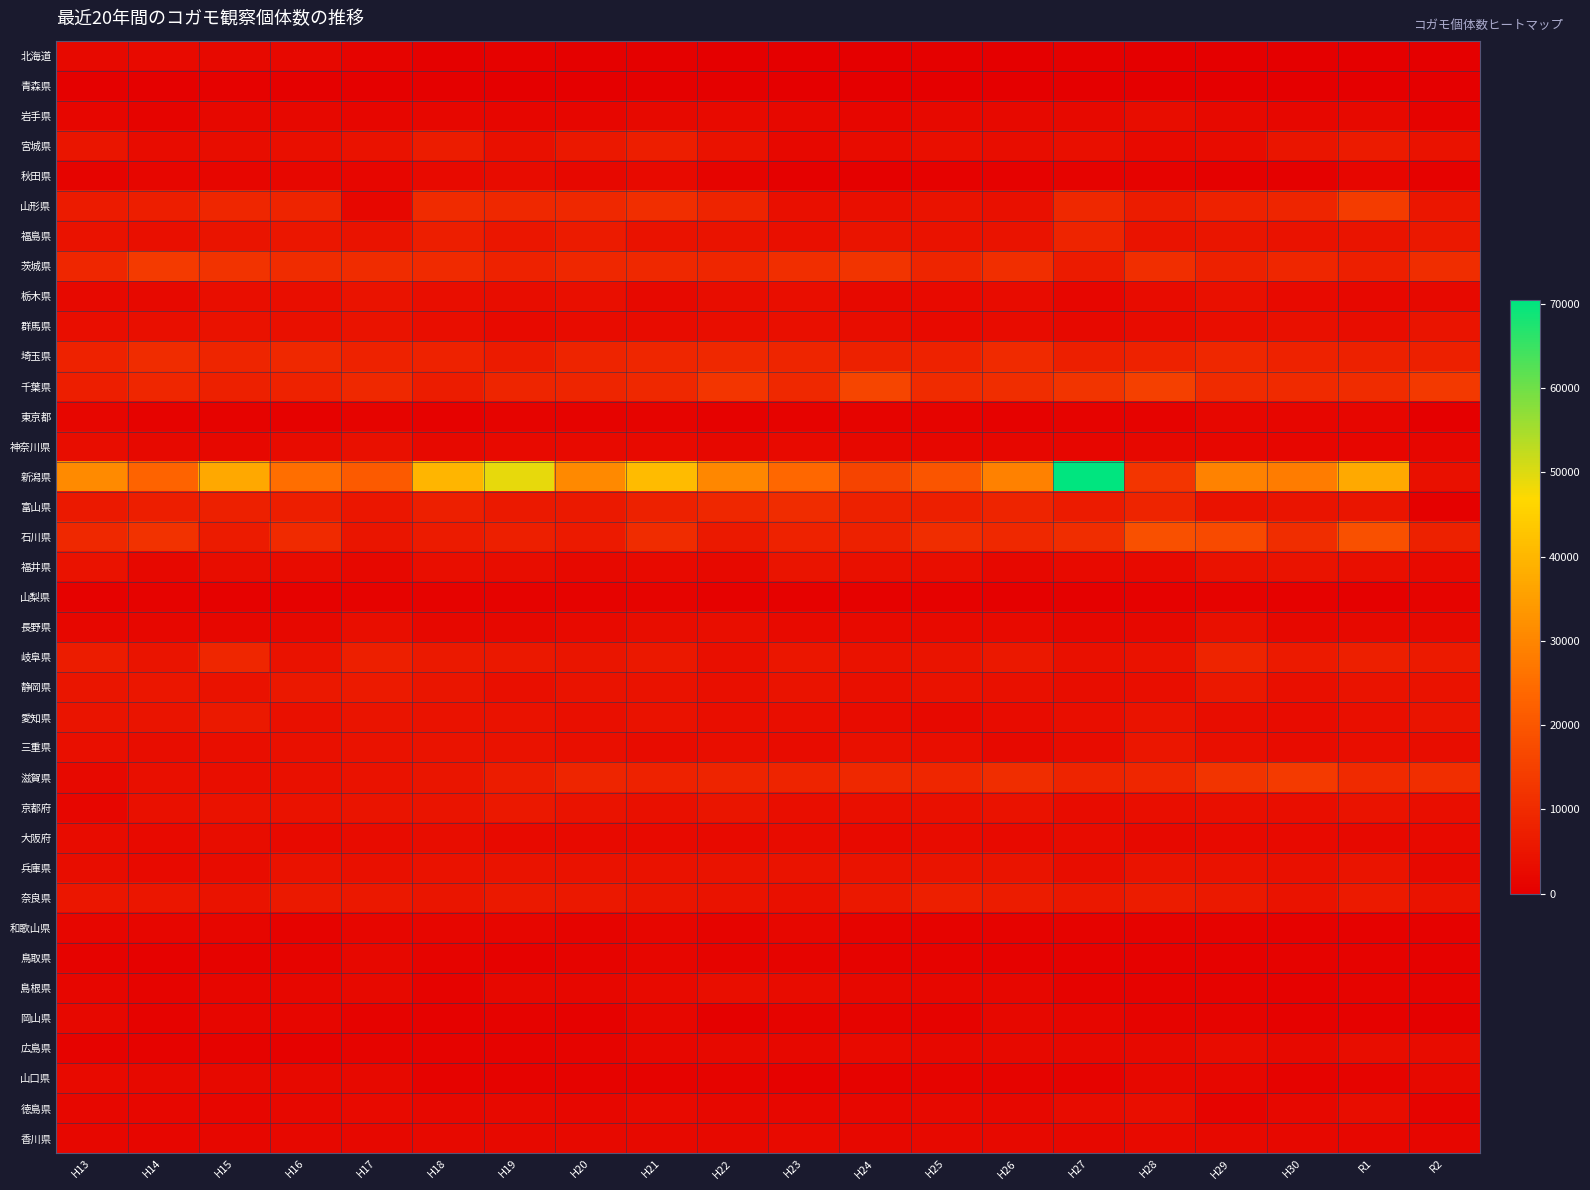

Reading left to right, what are all the values shown in this chart?

北海道: H13=2222	H14=2742	H15=2219	H16=2096	H17=1310	H18=440	H19=635	H20=530	H21=541	H22=269	H23=264	H24=104	H25=362	H26=178	H27=325	H28=252	H29=273	H30=184	R1=129	R2=195
青森県: H13=374	H14=301	H15=769	H16=430	H17=470	H18=503	H19=222	H20=253	H21=376	H22=317	H23=159	H24=161	H25=102	H26=46	H27=217	H28=109	H29=261	H30=50	R1=229	R2=132
岩手県: H13=1408	H14=1351	H15=1998	H16=2146	H17=1512	H18=1893	H19=1570	H20=1448	H21=2427	H22=2655	H23=2043	H24=1603	H25=2235	H26=2220	H27=2375	H28=3141	H29=2344	H30=1923	R1=2207	R2=961
宮城県: H13=5082	H14=2758	H15=3204	H16=3680	H17=4360	H18=6832	H19=4018	H20=5599	H21=7045	H22=4321	H23=1956	H24=2962	H25=3702	H26=3096	H27=3686	H28=2718	H29=2954	H30=5046	R1=6331	R2=4186
秋田県: H13=1110	H14=1383	H15=1546	H16=1751	H17=1433	H18=2496	H19=2788	H20=1981	H21=2680	H22=1249	H23=391	H24=334	H25=578	H26=598	H27=976	H28=974	H29=416	H30=457	R1=1501	R2=654
山形県: H13=6483	H14=7127	H15=8950	H16=8368	H17=1835	H18=10112	H19=9412	H20=9449	H21=10968	H22=8297	H23=3784	H24=3593	H25=4558	H26=4019	H27=9583	H28=6612	H29=8045	H30=8674	R1=14015	R2=5299
福島県: H13=4368	H14=3762	H15=4709	H16=5388	H17=4610	H18=7103	H19=5414	H20=6496	H21=4216	H22=4408	H23=3753	H24=4897	H25=4179	H26=4670	H27=8371	H28=4554	H29=5112	H30=4196	R1=4831	R2=5671
茨城県: H13=8931	H14=13717	H15=12007	H16=10313	H17=10219	H18=9771	H19=8012	H20=9218	H21=9573	H22=8817	H23=10794	H24=12268	H25=8554	H26=10918	H27=6331	H28=10958	H29=7764	H30=8905	R1=7337	R2=10490
栃木県: H13=2473	H14=2246	H15=3357	H16=3374	H17=4646	H18=3448	H19=3107	H20=3638	H21=2312	H22=3159	H23=3341	H24=2318	H25=2669	H26=2970	H27=1526	H28=2767	H29=4004	H30=2599	R1=2194	R2=2314
群馬県: H13=3413	H14=3652	H15=4135	H16=4050	H17=4470	H18=3403	H19=2524	H20=2906	H21=2840	H22=3506	H23=3763	H24=3136	H25=2553	H26=3000	H27=2345	H28=2921	H29=3547	H30=3879	R1=3110	R2=4759
埼玉県: H13=8024	H14=10355	H15=8786	H16=9564	H17=8123	H18=8202	H19=6562	H20=8311	H21=8925	H22=9470	H23=8606	H24=7802	H25=8009	H26=9631	H27=7322	H28=8105	H29=9164	H30=7978	R1=7864	R2=7649
千葉県: H13=7147	H14=9022	H15=7562	H16=8004	H17=9609	H18=6712	H19=8793	H20=8651	H21=9621	H22=12617	H23=9603	H24=16006	H25=10132	H26=10695	H27=12361	H28=15113	H29=10170	H30=9733	R1=10229	R2=13270
東京都: H13=1491	H14=1026	H15=952	H16=672	H17=1262	H18=745	H19=1191	H20=879	H21=1172	H22=812	H23=982	H24=1258	H25=1183	H26=787	H27=846	H28=1024	H29=1691	H30=1580	R1=1577	R2=0
神奈川県: H13=3060	H14=2456	H15=2110	H16=2896	H17=3941	H18=2348	H19=2479	H20=2557	H21=2689	H22=1969	H23=2582	H24=1946	H25=1758	H26=1914	H27=1414	H28=2043	H29=1716	H30=1524	R1=1585	R2=1595
新潟県: H13=30869	H14=22840	H15=36868	H16=25171	H17=20654	H18=39791	H19=48997	H20=30661	H21=40949	H22=30256	H23=23699	H24=15852	H25=19643	H26=28994	H27=70374	H28=12543	H29=29234	H30=28060	R1=37124	R2=3920
富山県: H13=6011	H14=7129	H15=7428	H16=7043	H17=5413	H18=7181	H19=5839	H20=5791	H21=7865	H22=9270	H23=10314	H24=7932	H25=7271	H26=8430	H27=6520	H28=8283	H29=4323	H30=4723	R1=5172	R2=543
石川県: H13=9534	H14=11684	H15=6464	H16=9657	H17=4949	H18=6450	H19=7225	H20=6201	H21=10172	H22=5953	H23=8062	H24=7969	H25=10588	H26=9420	H27=10470	H28=18422	H29=17281	H30=10471	R1=18579	R2=7861
福井県: H13=4252	H14=2188	H15=3205	H16=2762	H17=2003	H18=3411	H19=3059	H20=2342	H21=2498	H22=2363	H23=4733	H24=3854	H25=3433	H26=2184	H27=2642	H28=2485	H29=4306	H30=4585	R1=3712	R2=2518
山梨県: H13=627	H14=883	H15=612	H16=599	H17=921	H18=970	H19=872	H20=997	H21=1295	H22=735	H23=563	H24=582	H25=770	H26=280	H27=471	H28=566	H29=974	H30=574	R1=402	R2=1154
長野県: H13=1698	H14=1735	H15=1672	H16=1969	H17=3508	H18=1969	H19=2194	H20=2662	H21=3107	H22=3352	H23=2714	H24=2488	H25=2512	H26=2589	H27=1895	H28=2114	H29=4017	H30=2143	R1=2424	R2=2295
岐阜県: H13=6602	H14=4848	H15=8831	H16=4200	H17=7297	H18=5810	H19=5525	H20=5079	H21=5734	H22=3761	H23=5372	H24=4130	H25=4827	H26=5542	H27=4083	H28=4353	H29=8268	H30=6097	R1=7205	R2=6104
静岡県: H13=5118	H14=5413	H15=4270	H16=5672	H17=6166	H18=5169	H19=3667	H20=4549	H21=4329	H22=3648	H23=4417	H24=3794	H25=4233	H26=3976	H27=3258	H28=3403	H29=5595	H30=3764	R1=4504	R2=4157
愛知県: H13=4747	H14=4872	H15=5832	H16=4055	H17=4909	H18=4184	H19=4300	H20=3709	H21=4294	H22=3496	H23=3481	H24=2906	H25=2470	H26=2876	H27=3391	H28=4495	H29=3223	H30=2799	R1=3714	R2=4756
三重県: H13=3641	H14=3277	H15=3451	H16=4015	H17=4171	H18=4443	H19=4254	H20=3655	H21=2872	H22=3321	H23=2844	H24=4004	H25=3527	H26=2225	H27=2792	H28=5264	H29=3609	H30=2876	R1=3382	R2=3037
滋賀県: H13=2405	H14=3602	H15=3319	H16=4062	H17=4158	H18=5052	H19=6601	H20=8703	H21=8121	H22=8452	H23=8334	H24=9564	H25=8904	H26=10467	H27=8308	H28=8868	H29=12199	H30=13714	R1=9668	R2=10827
京都府: H13=1577	H14=3929	H15=4321	H16=4216	H17=4871	H18=4861	H19=5604	H20=4649	H21=4011	H22=4975	H23=3497	H24=3738	H25=4091	H26=4270	H27=2816	H28=3520	H29=3690	H30=3532	R1=4467	R2=3322
大阪府: H13=2971	H14=2531	H15=3080	H16=2521	H17=2997	H18=3206	H19=2645	H20=2628	H21=2635	H22=2687	H23=2975	H24=2654	H25=2788	H26=2716	H27=2893	H28=2401	H29=2522	H30=2618	R1=2343	R2=2547
兵庫県: H13=3148	H14=2615	H15=2846	H16=4153	H17=4004	H18=4244	H19=4531	H20=4184	H21=4193	H22=4501	H23=4470	H24=4629	H25=4689	H26=4805	H27=3050	H28=4597	H29=4352	H30=3849	R1=4920	R2=2267
奈良県: H13=5264	H14=5259	H15=4556	H16=5807	H17=5729	H18=4965	H19=5832	H20=5685	H21=5114	H22=4606	H23=4039	H24=5588	H25=7219	H26=6812	H27=5589	H28=6640	H29=5890	H30=4550	R1=6109	R2=4611
和歌山県: H13=1418	H14=1517	H15=1455	H16=844	H17=1582	H18=1465	H19=1395	H20=1246	H21=1591	H22=1204	H23=1832	H24=1323	H25=943	H26=997	H27=989	H28=985	H29=896	H30=754	R1=709	R2=721
鳥取県: H13=1029	H14=687	H15=870	H16=1163	H17=2077	H18=1287	H19=717	H20=1282	H21=1627	H22=1125	H23=1169	H24=950	H25=1096	H26=785	H27=721	H28=629	H29=778	H30=830	R1=911	R2=722
島根県: H13=1410	H14=1214	H15=1512	H16=1693	H17=2240	H18=1079	H19=2101	H20=1868	H21=2711	H22=3512	H23=2917	H24=1948	H25=1726	H26=1750	H27=884	H28=904	H29=1038	H30=788	R1=1113	R2=891
岡山県: H13=2187	H14=889	H15=1479	H16=1525	H17=950	H18=680	H19=840	H20=676	H21=1654	H22=485	H23=1291	H24=1240	H25=1061	H26=1966	H27=1439	H28=1362	H29=1140	H30=711	R1=639	R2=423
広島県: H13=859	H14=899	H15=1030	H16=752	H17=1373	H18=1076	H19=842	H20=1166	H21=1762	H22=2336	H23=2079	H24=2547	H25=2178	H26=2470	H27=1972	H28=2388	H29=2832	H30=2395	R1=3143	R2=2903
山口県: H13=2684	H14=2456	H15=2281	H16=2289	H17=2367	H18=992	H19=1056	H20=975	H21=969	H22=1337	H23=758	H24=1031	H25=1263	H26=1320	H27=951	H28=1929	H29=1698	H30=1093	R1=1321	R2=2239
徳島県: H13=1824	H14=1767	H15=1481	H16=2008	H17=2508	H18=2049	H19=2246	H20=1907	H21=2571	H22=2188	H23=1787	H24=1773	H25=2433	H26=2097	H27=2956	H28=3415	H29=1232	H30=2153	R1=3145	R2=1359
香川県: H13=1751	H14=1608	H15=1688	H16=2044	H17=2044	H18=2362	H19=2474	H20=2350	H21=2355	H22=2323	H23=2551	H24=2165	H25=2336	H26=2335	H27=1949	H28=2539	H29=2322	H30=1985	R1=1837	R2=1403